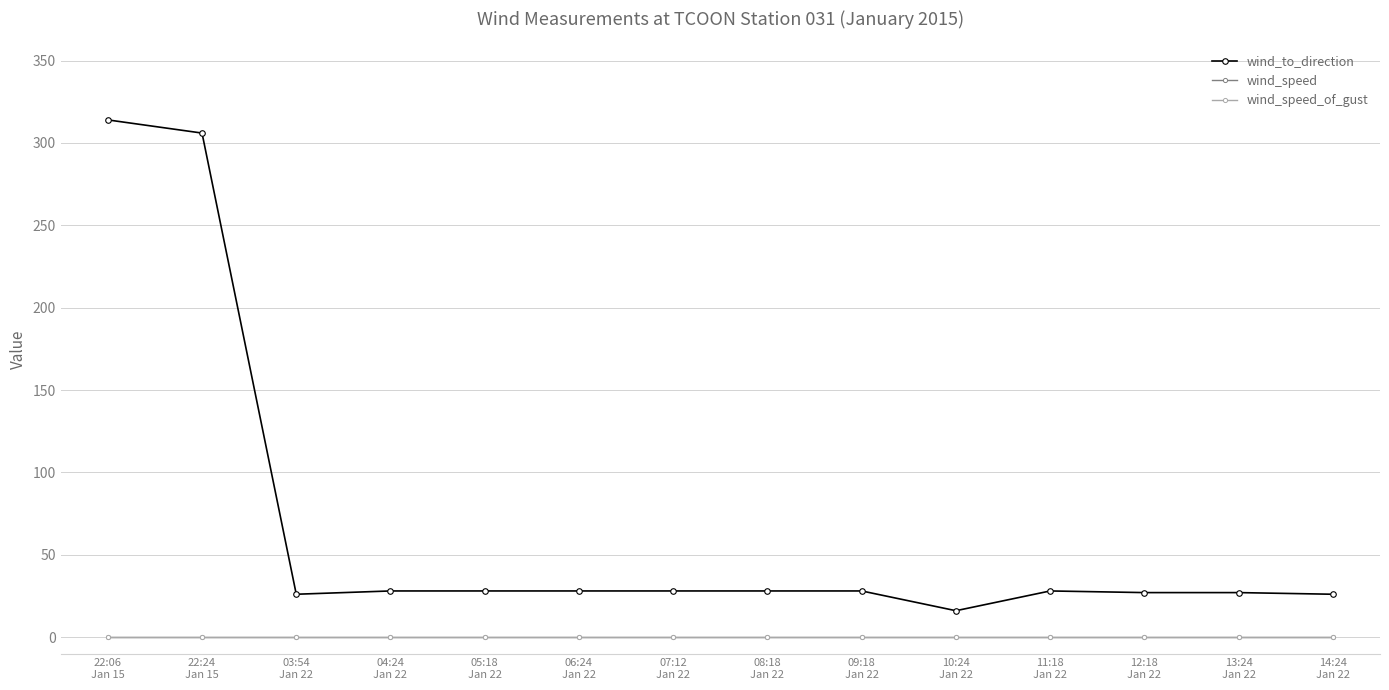

Does the chart have visible grid lines?

Yes